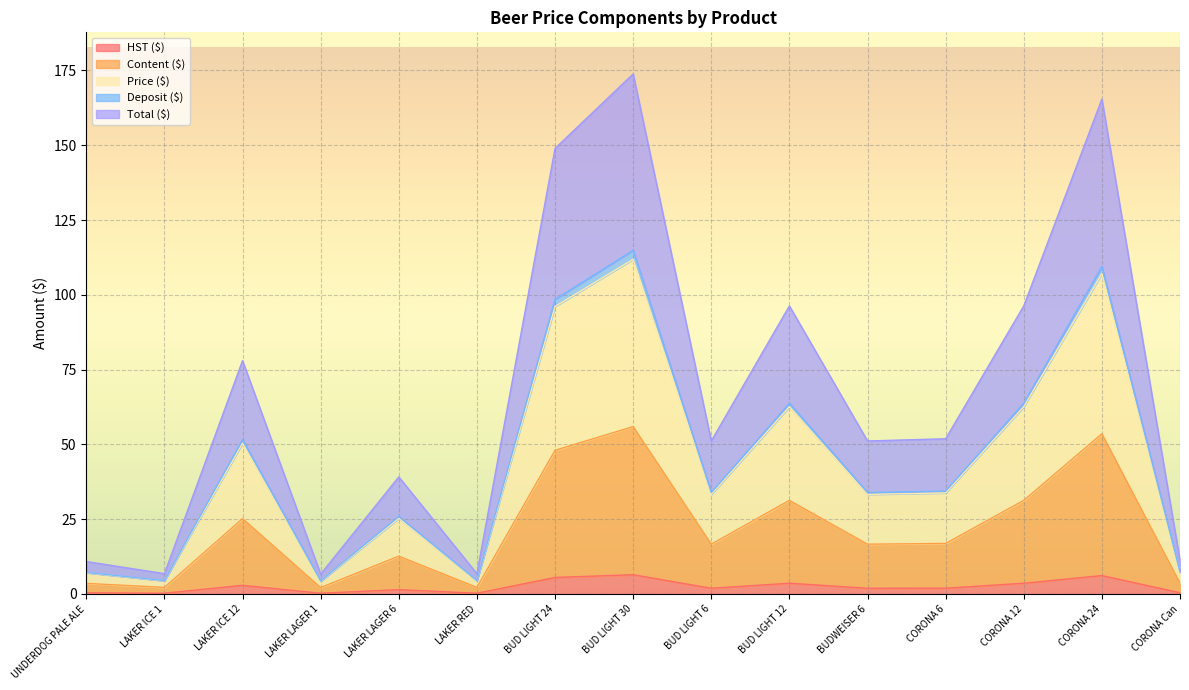

What is the sum of all Content ($) values?

321.9